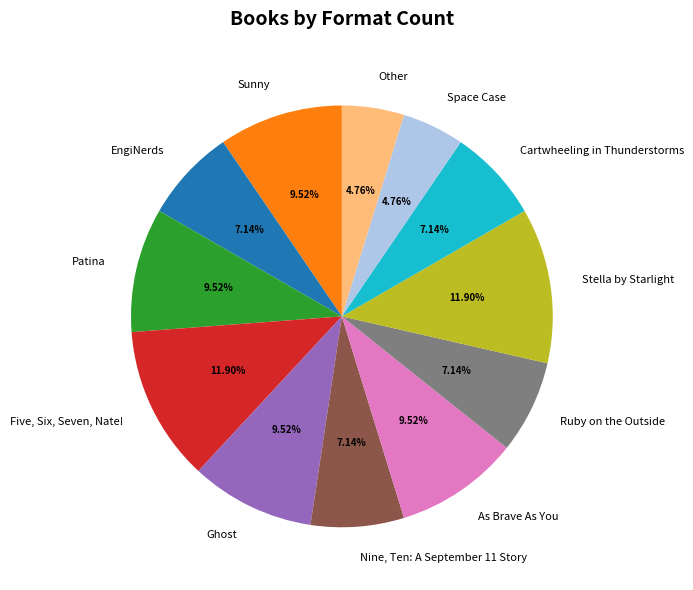

Approximately how many times larger is the value at As Brave As You compared to Ruby on the Outside?

1.3